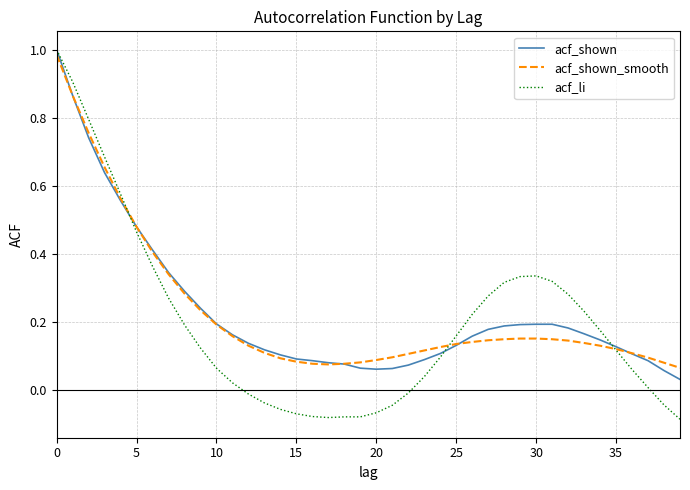

Which series has the widest spread of values?

acf_li